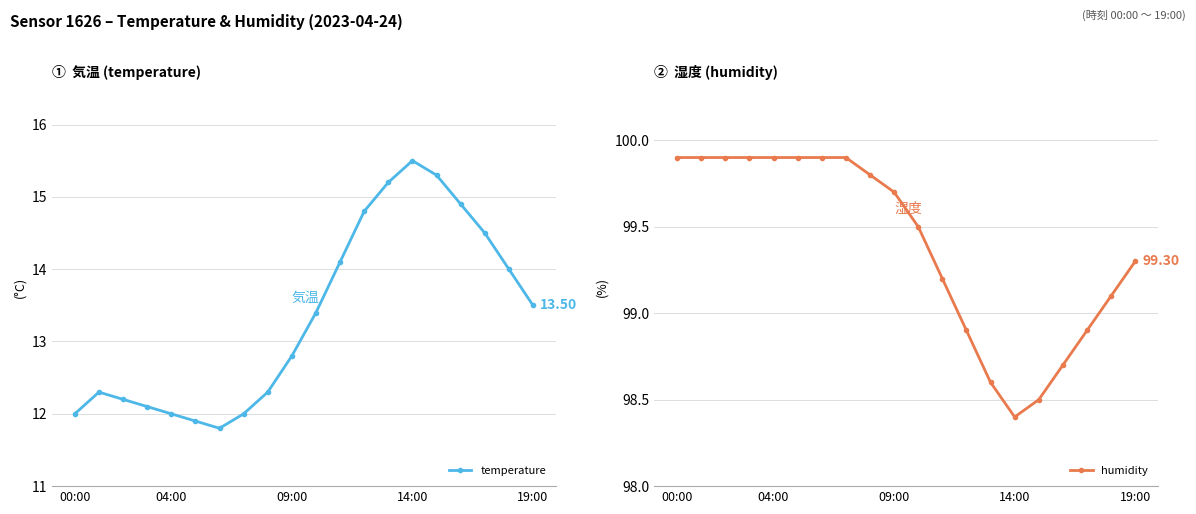

What is the sum of all humidity values?

1987.8